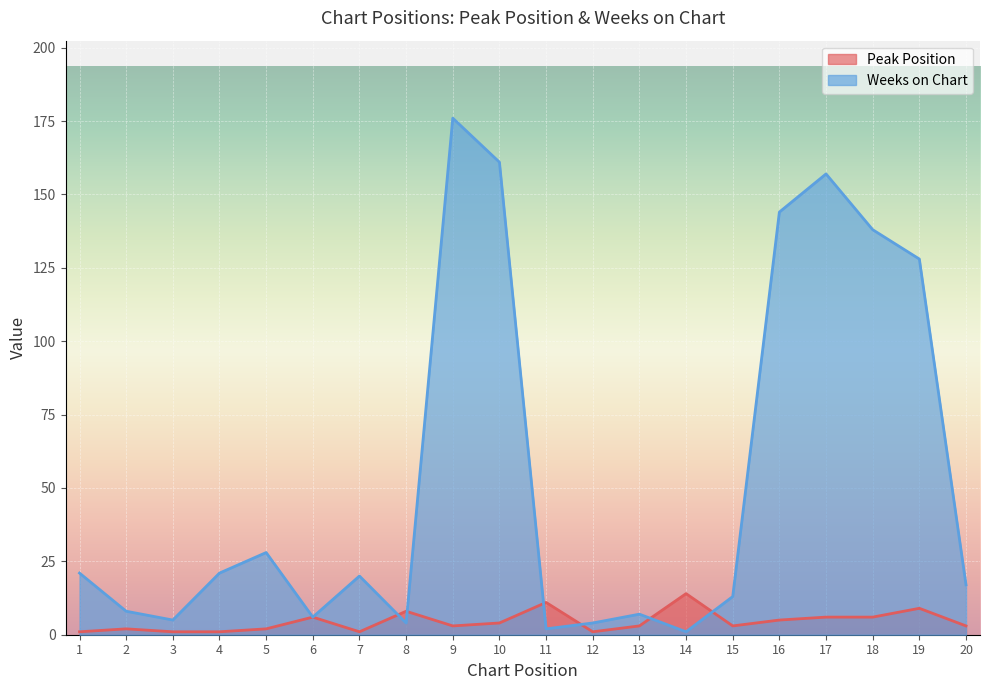

Rank the series at 18 from lowest to highest value.

Peak Position, Weeks on Chart